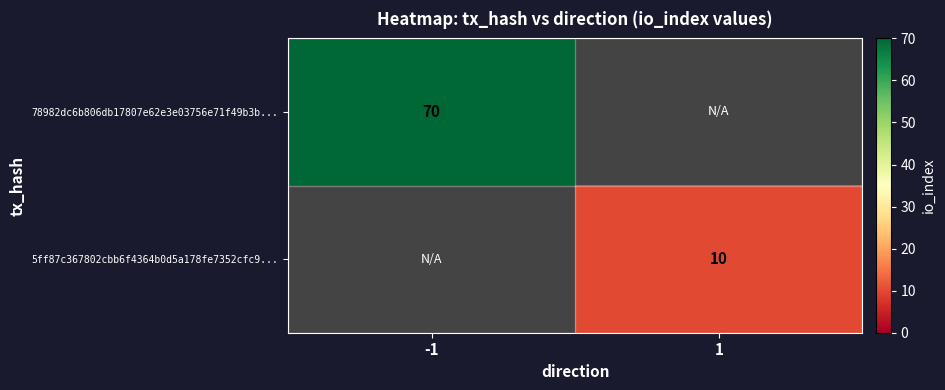

True or false: 78982dc6b806db17807e62e3e03756e71f49b3b... has a value of 70 at -1.

True